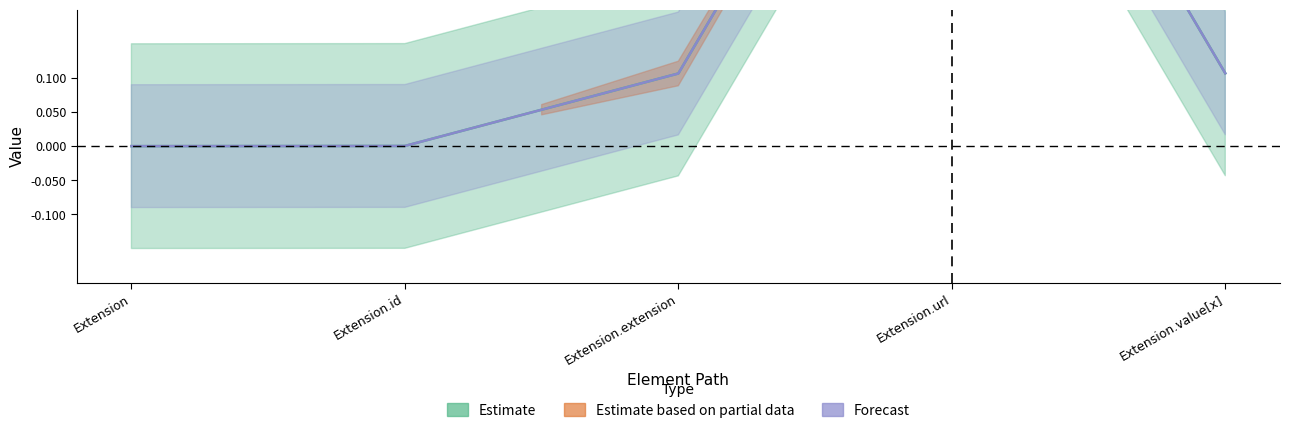

What is the label of the 1st point from the right?

Extension.value[x]